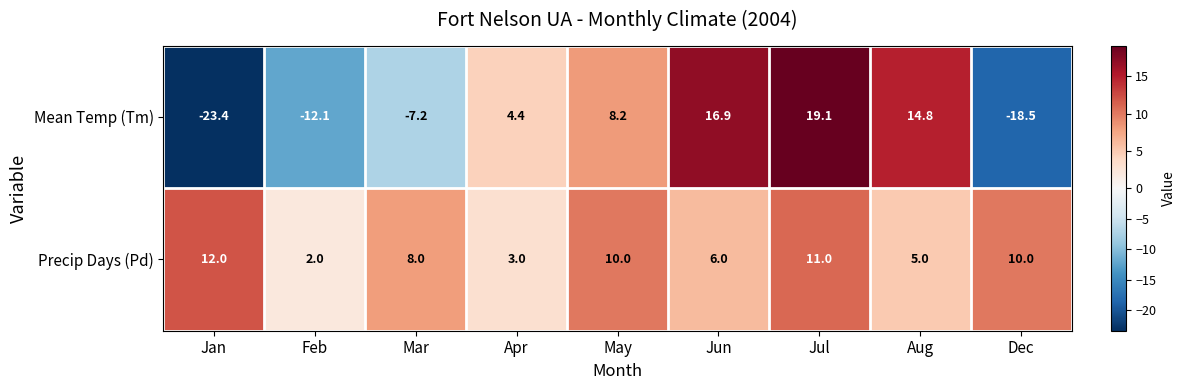

Which series changed the most between May and Jun?

Mean Temp (Tm)